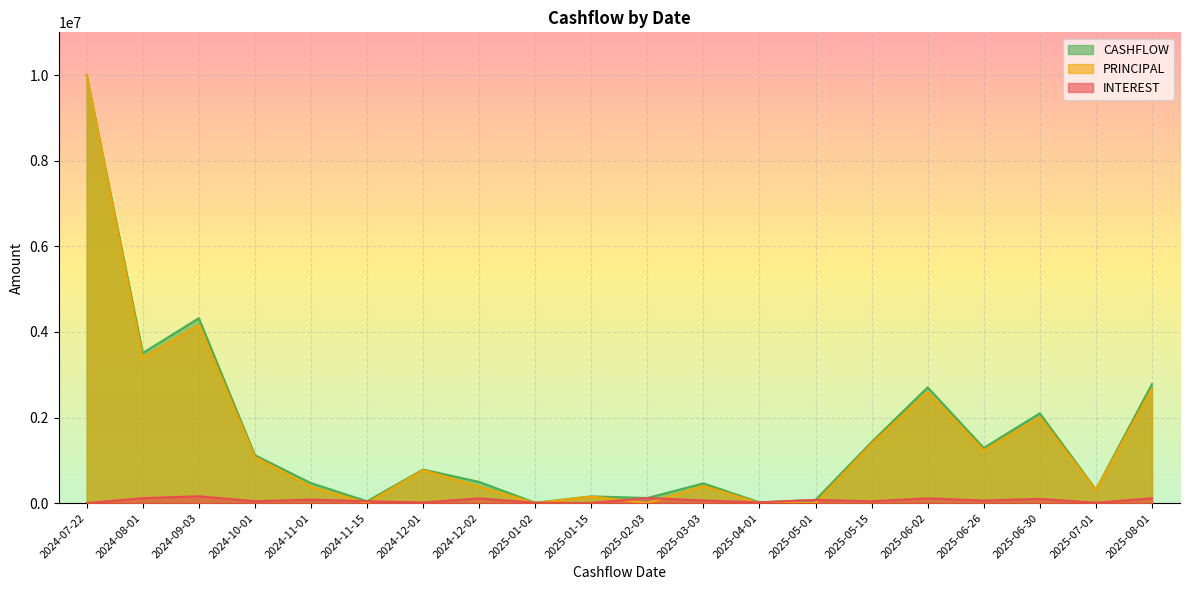

What is the sum of all PRINCIPAL values?

30909638.8